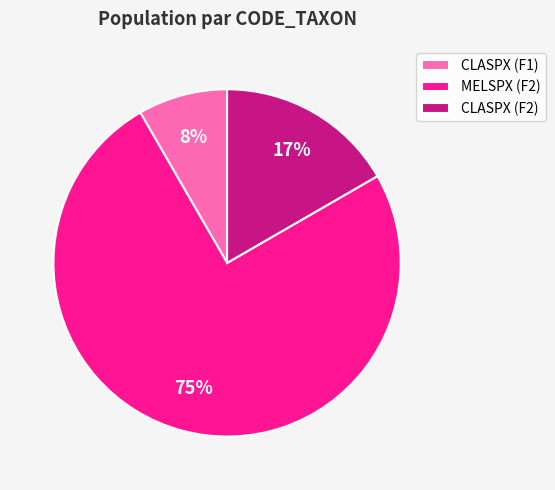

Which has a higher value, CLASPX (F1) or MELSPX (F2)?

MELSPX (F2)